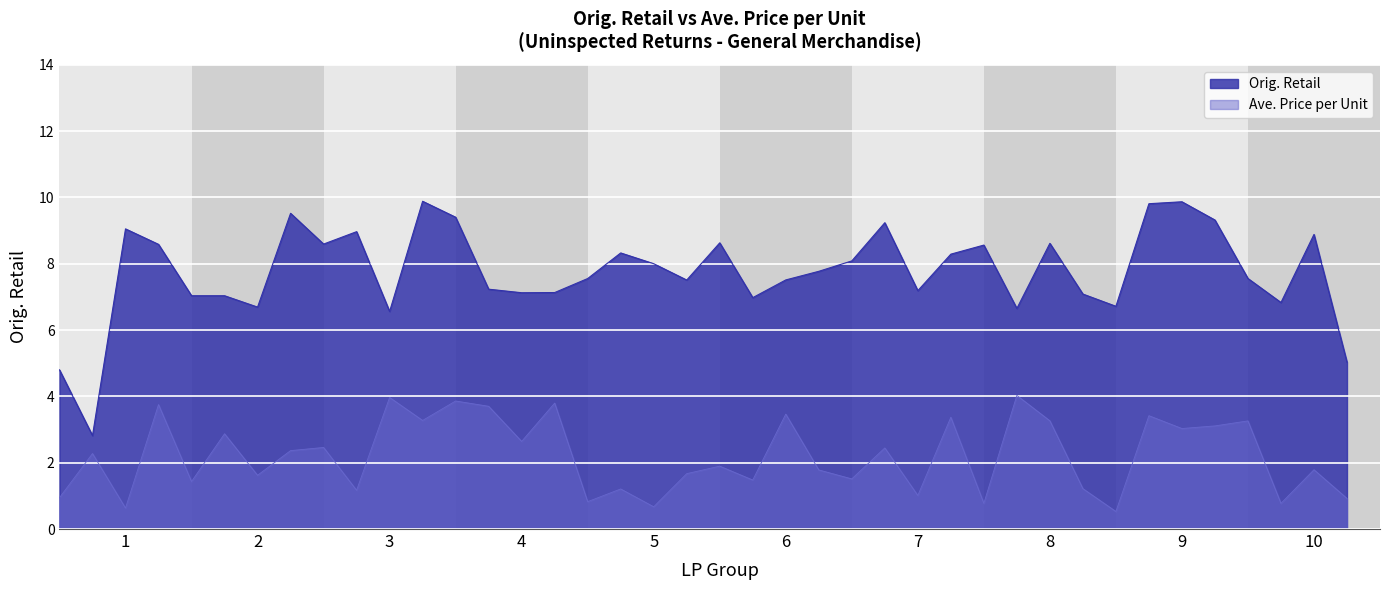

What is the minimum value shown in the chart?

0.5